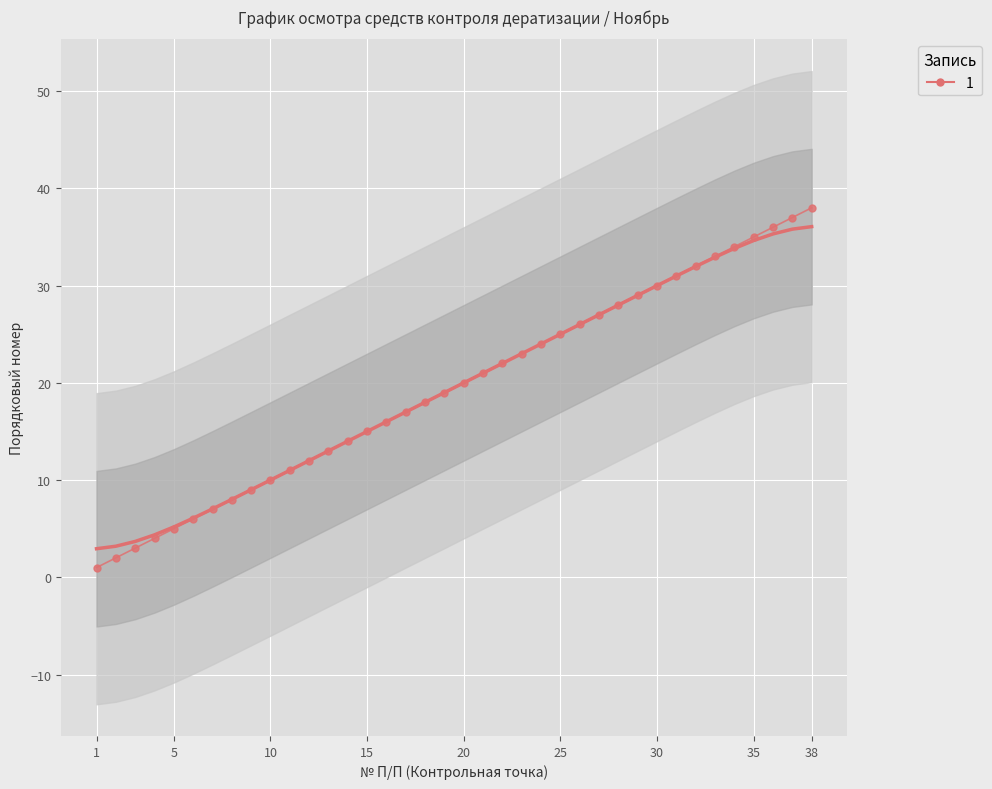

At which label does the data first exceed 20?

21